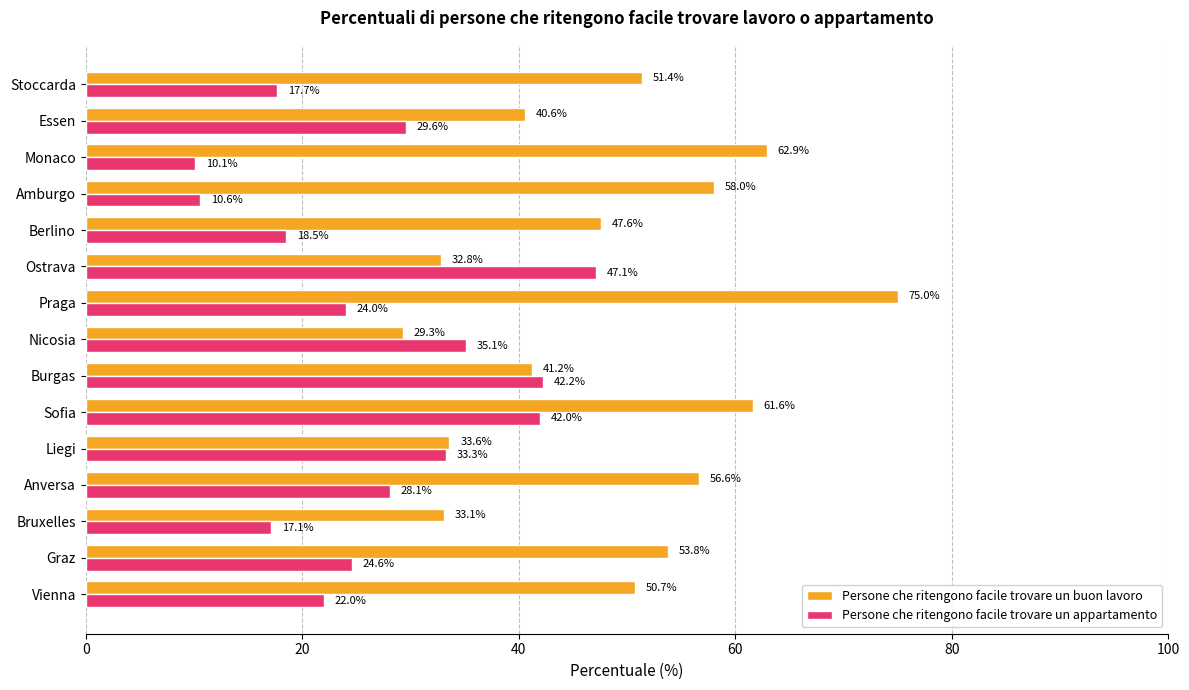

The value of Persone che ritengono facile trovare un buon lavoro at Anversa is 56.6. True or false?

True